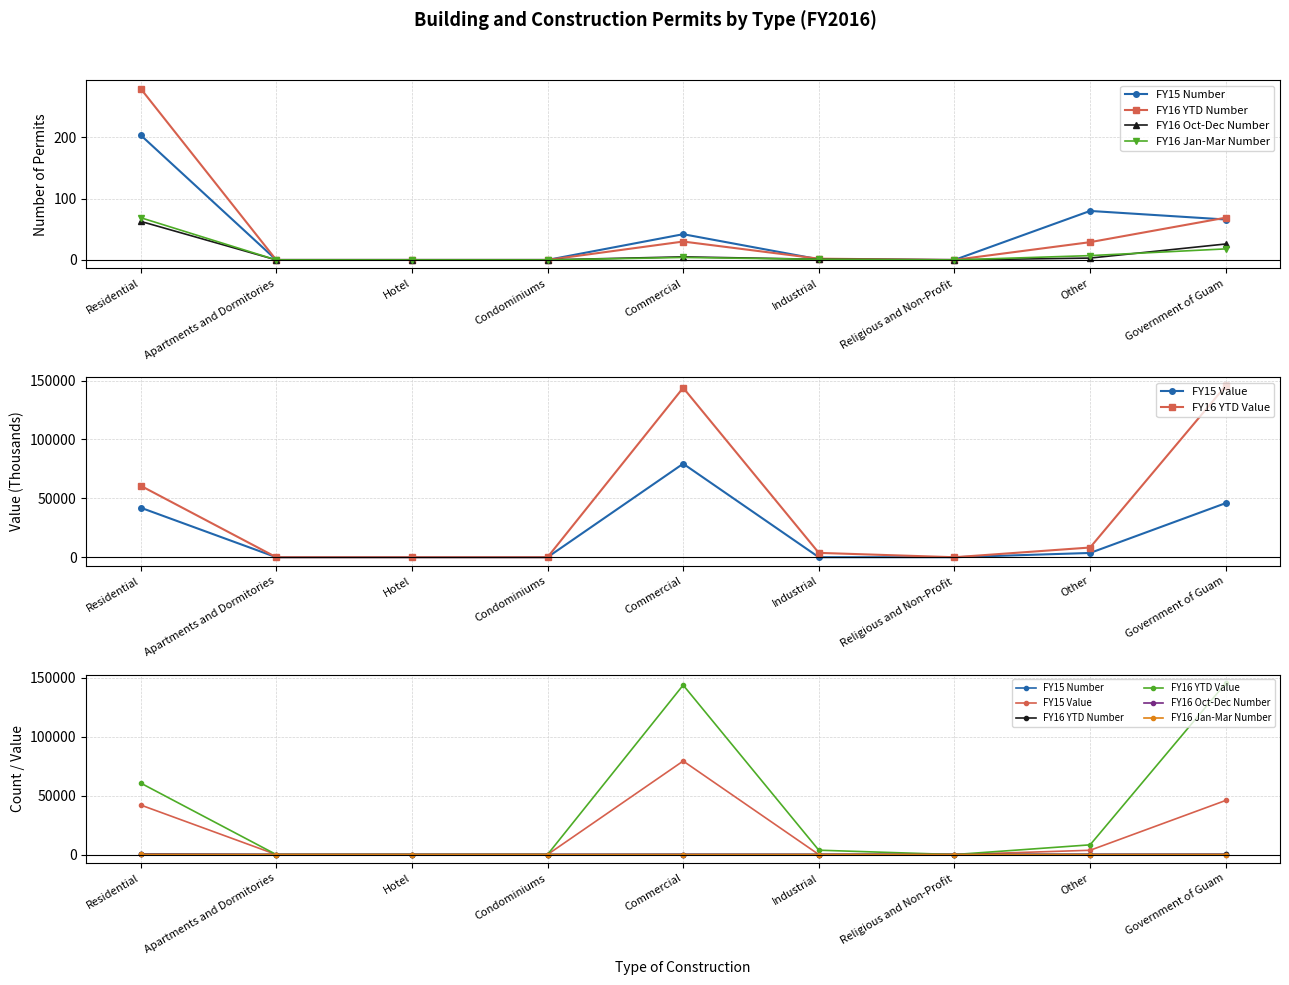

What position from the right is Commercial?

5